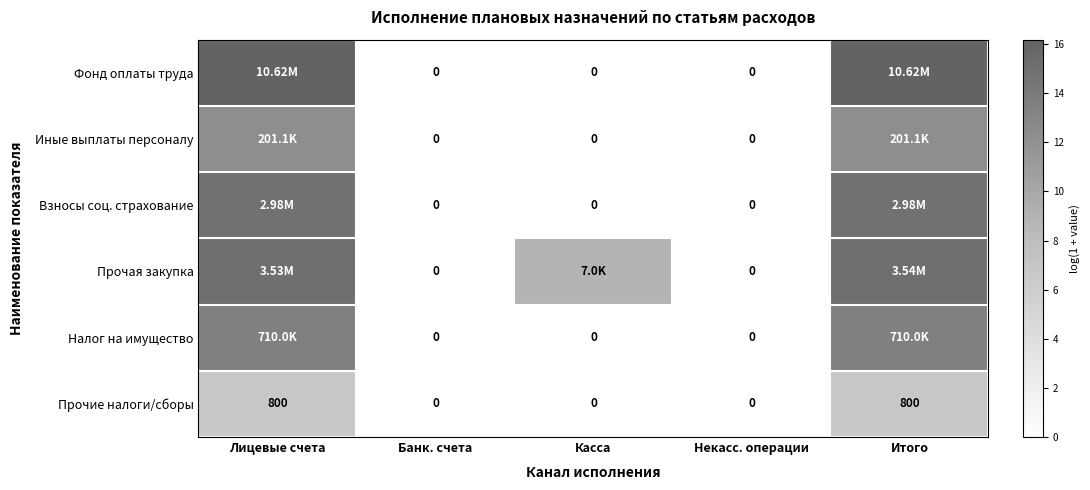

Rank the series at Лицевые счета from lowest to highest value.

Прочие налоги/сборы, Иные выплаты персоналу, Налог на имущество, Взносы соц. страхование, Прочая закупка, Фонд оплаты труда